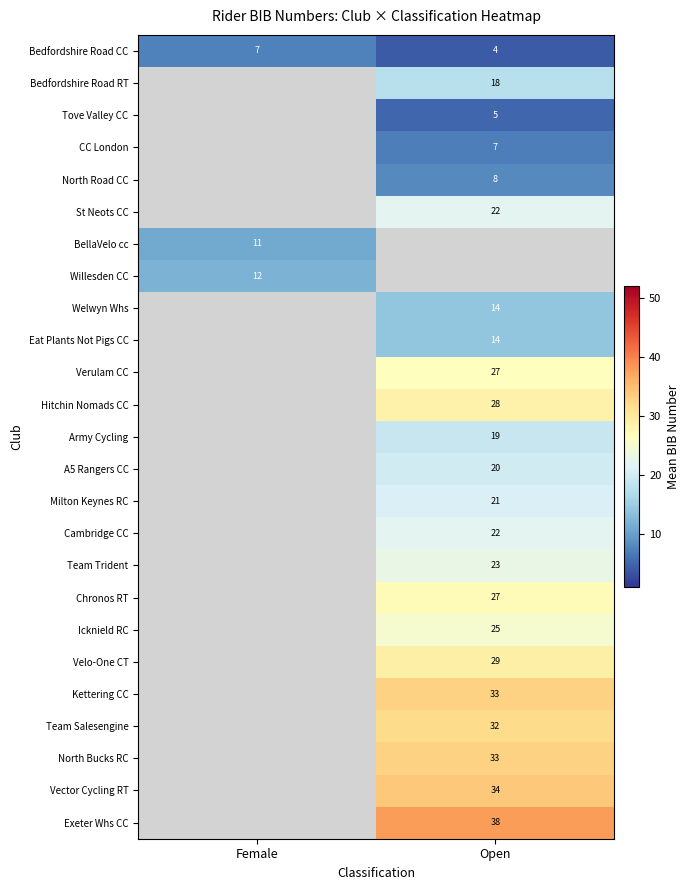

List the labels in order of Bedfordshire Road RT value, largest first.

Female, Open